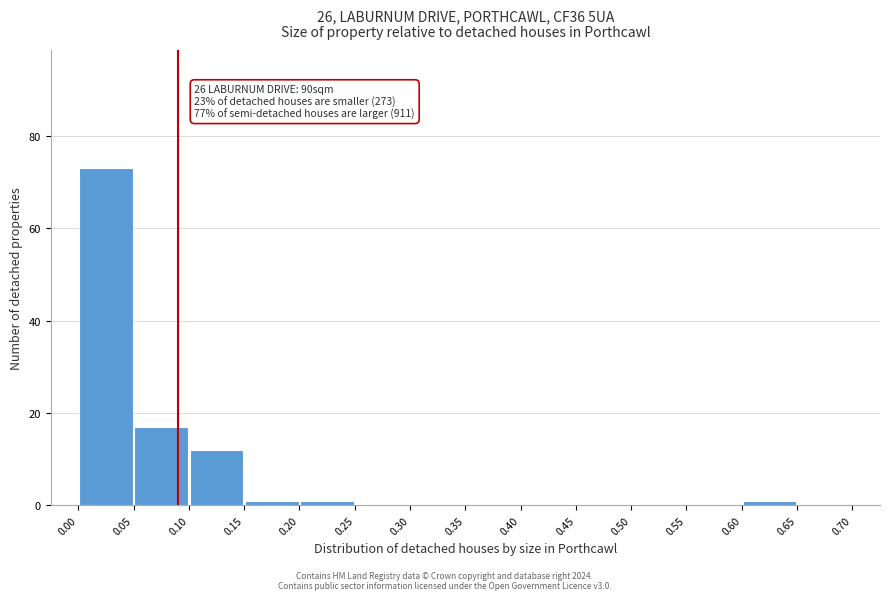

Which range on the x-axis has the tallest bar?

0.00 to 0.05